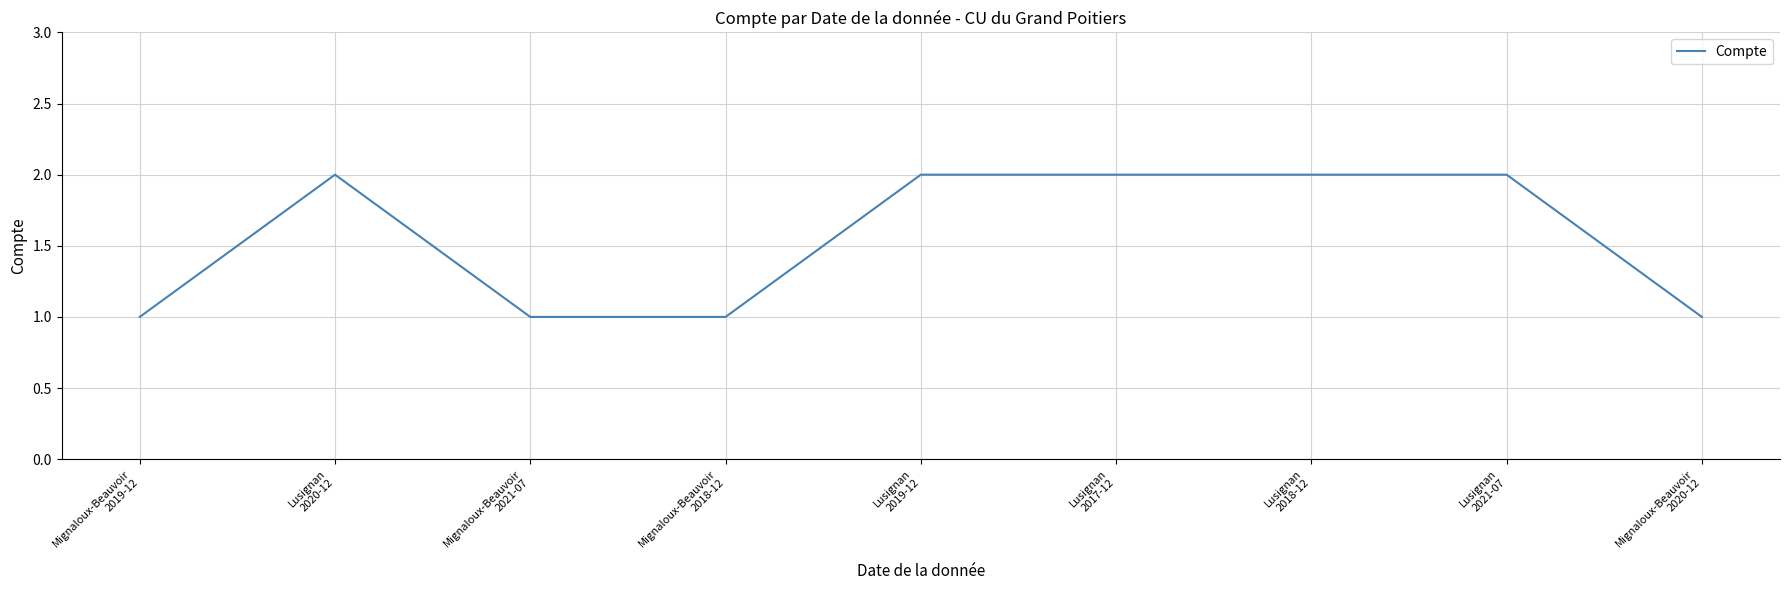

Is this an area chart (filled region under the line)?

No